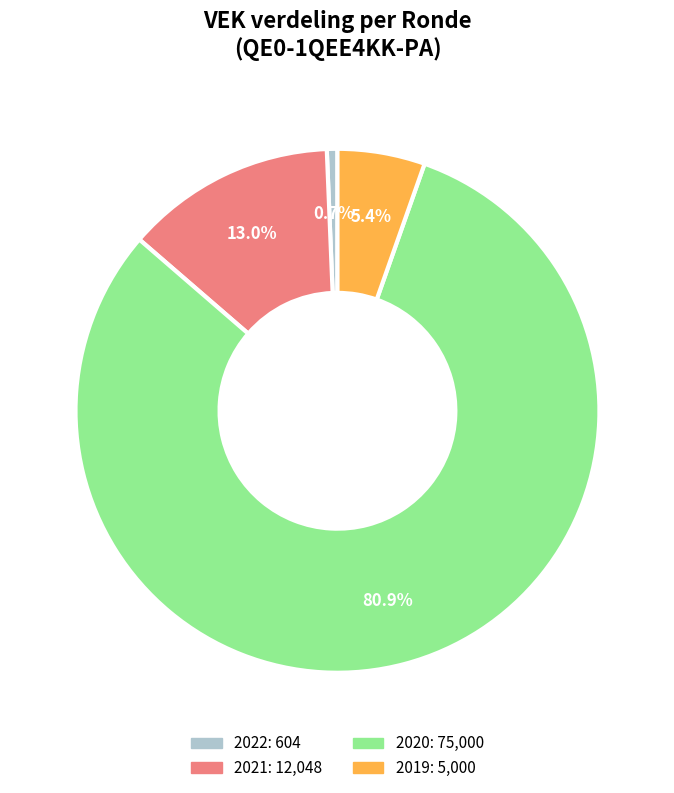

Is there any slice that represents more than half of the pie?

Yes